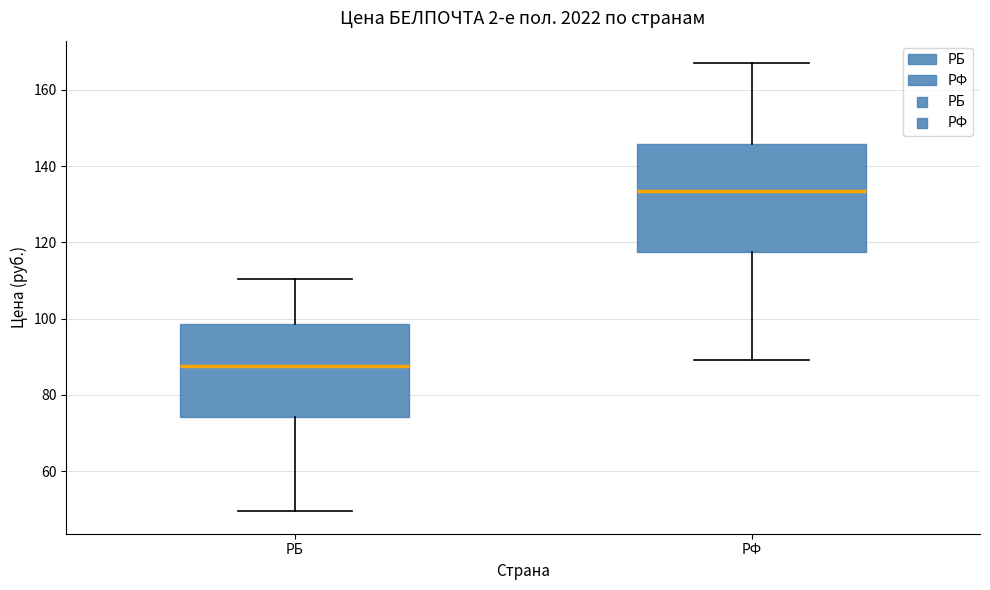

Reading left to right, transcribe this box plot: for each box, give where its median line is, the range the box spans, and where its two whiskers end, as read against the y-axis. The values are not printed on the chart, so give them approximately, as read against the axis.

РБ: median 88, box 74 to 98, whiskers 50 to 110
РФ: median 134, box 118 to 146, whiskers 90 to 168